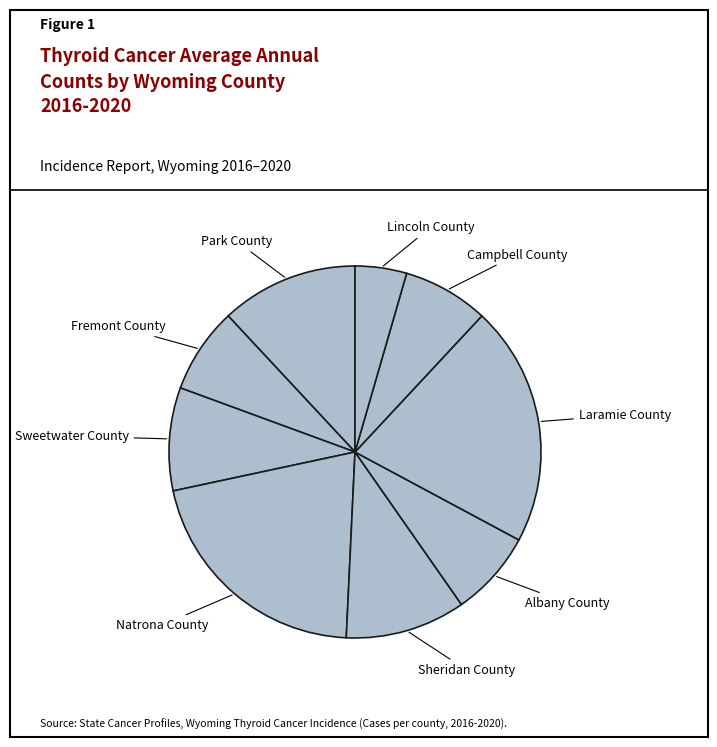

How many slices are in this pie chart?

9